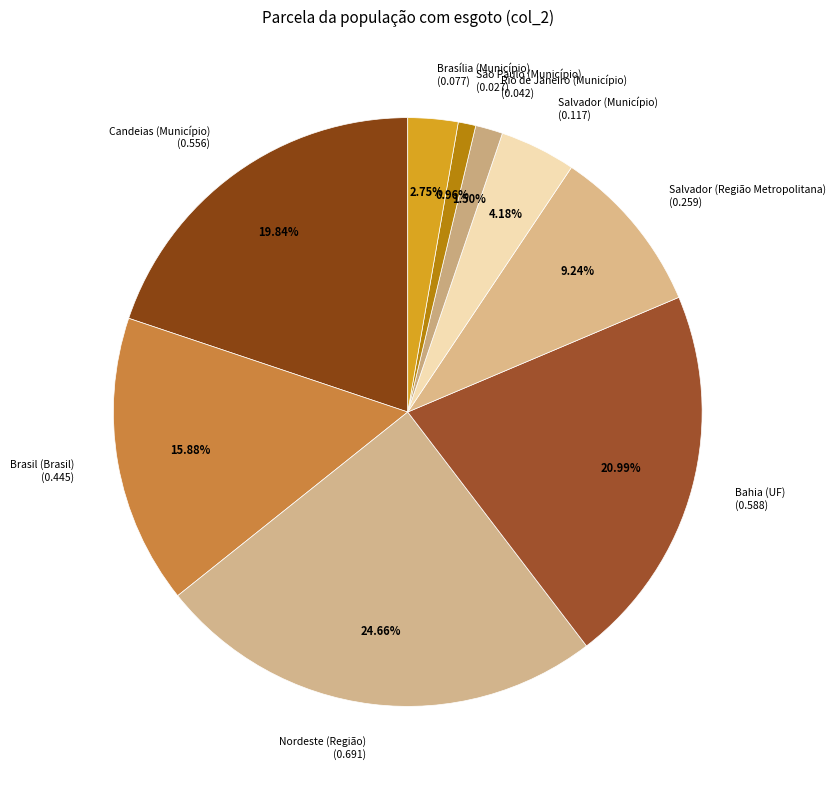

How many segments does this pie chart have?

9